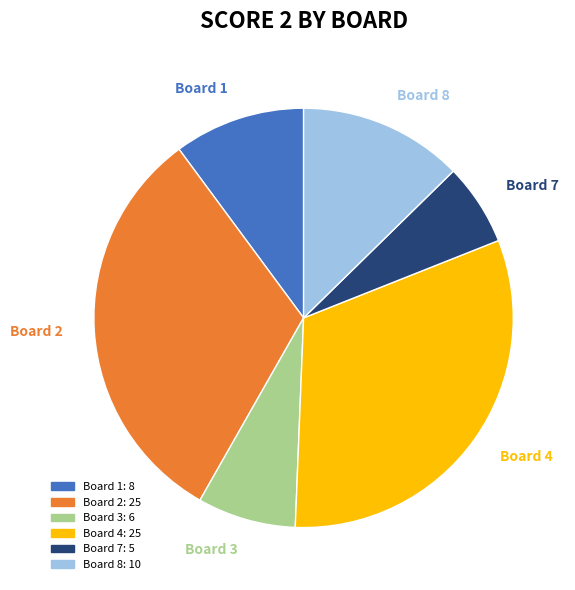

Is there any slice that represents more than half of the pie?

No